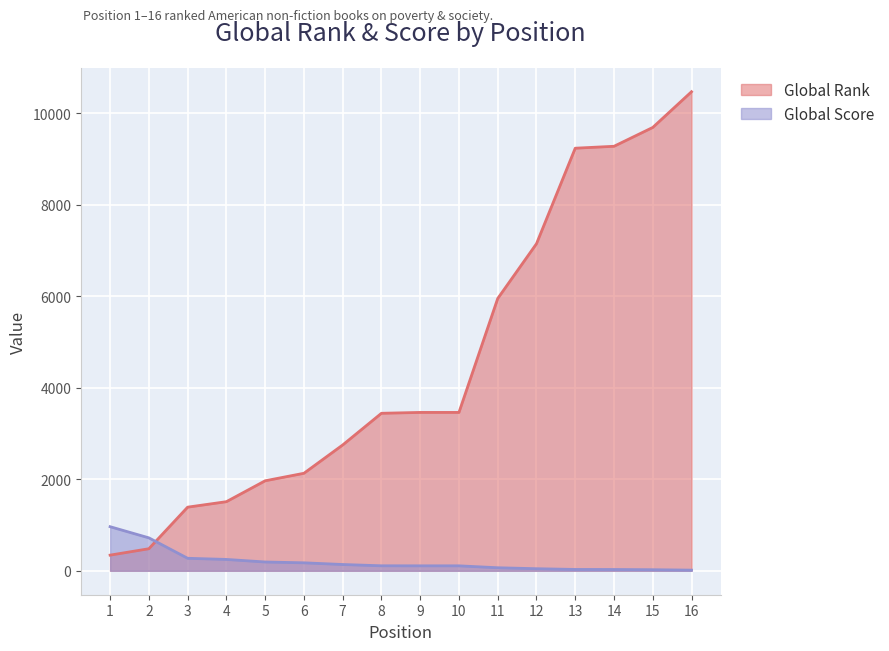

What is the average value of the Global Rank series?

4547